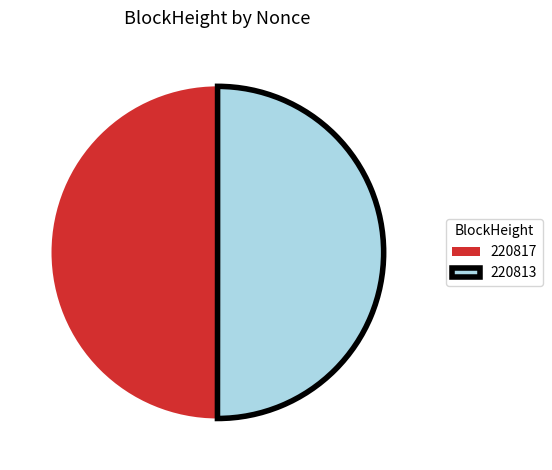

Combined, do 220817 and 220813 account for over 50%?

Yes